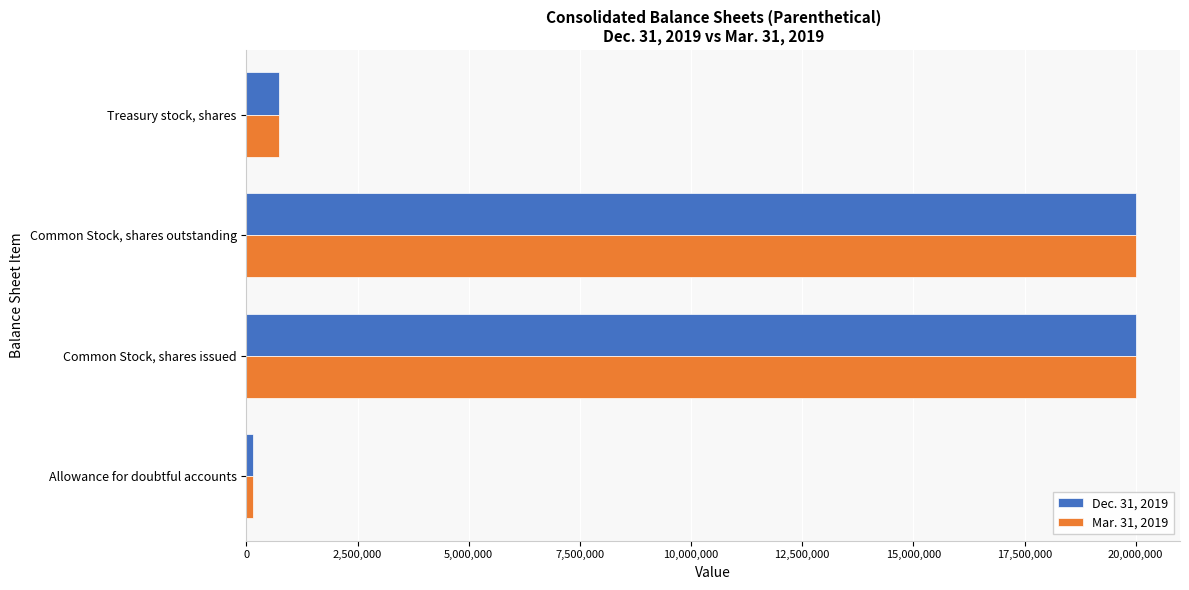

Is the value of Mar. 31, 2019 at Allowance for doubtful accounts greater than the value of Dec. 31, 2019 at Common Stock, shares outstanding?

No